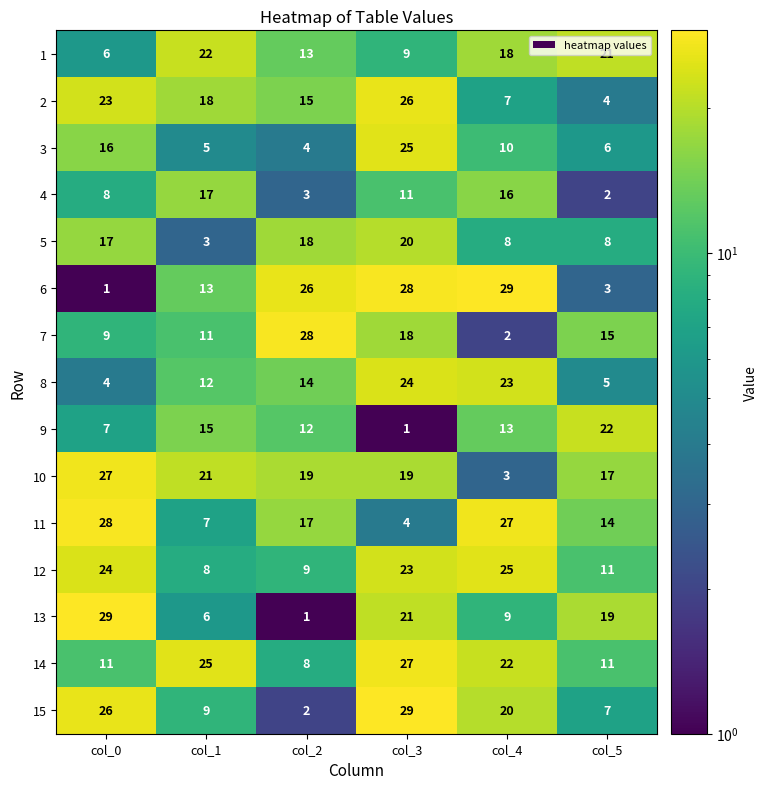

Which series changed the most between col_0 and col_1?

13